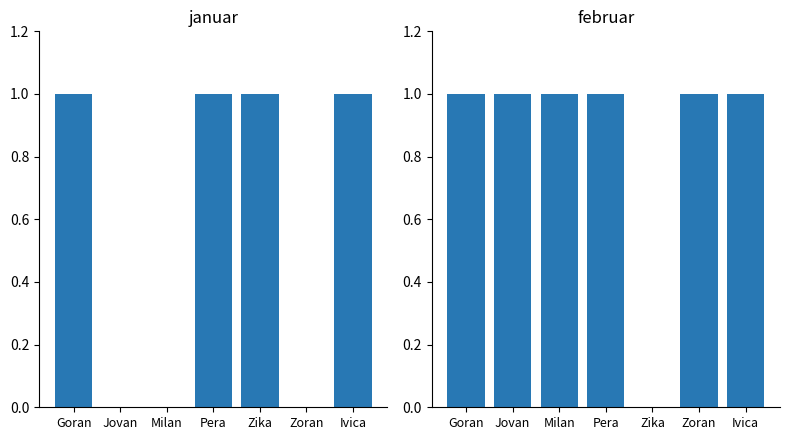

List the labels in order of februar value, smallest first.

Zika, Goran, Jovan, Milan, Pera, Zoran, Ivica